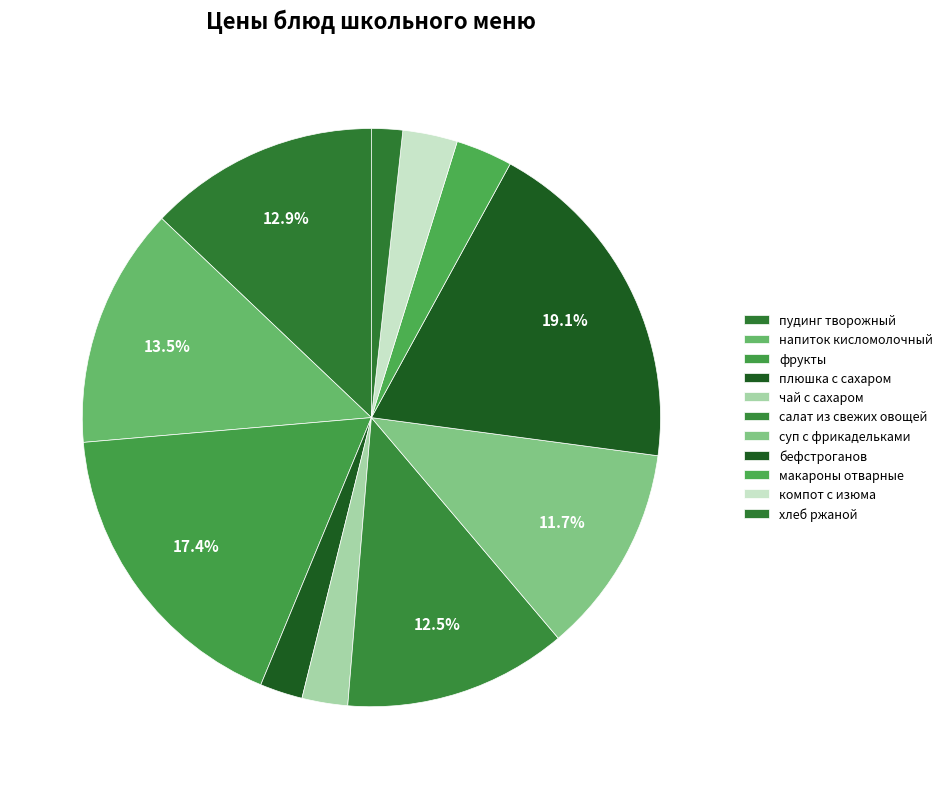

Is there any slice that represents more than half of the pie?

No